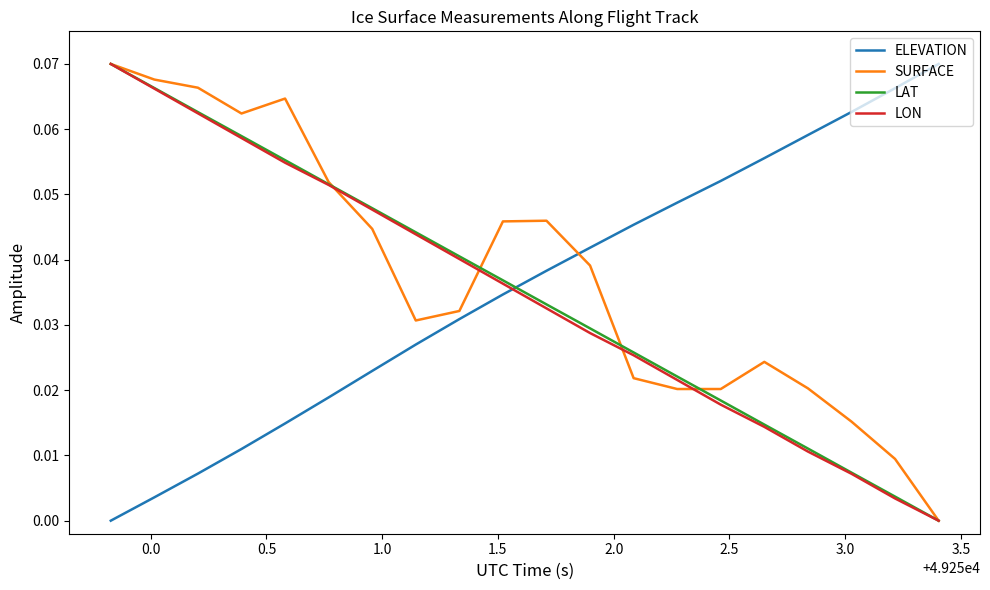

True or false: LON and ELEVATION cross at least once.

True